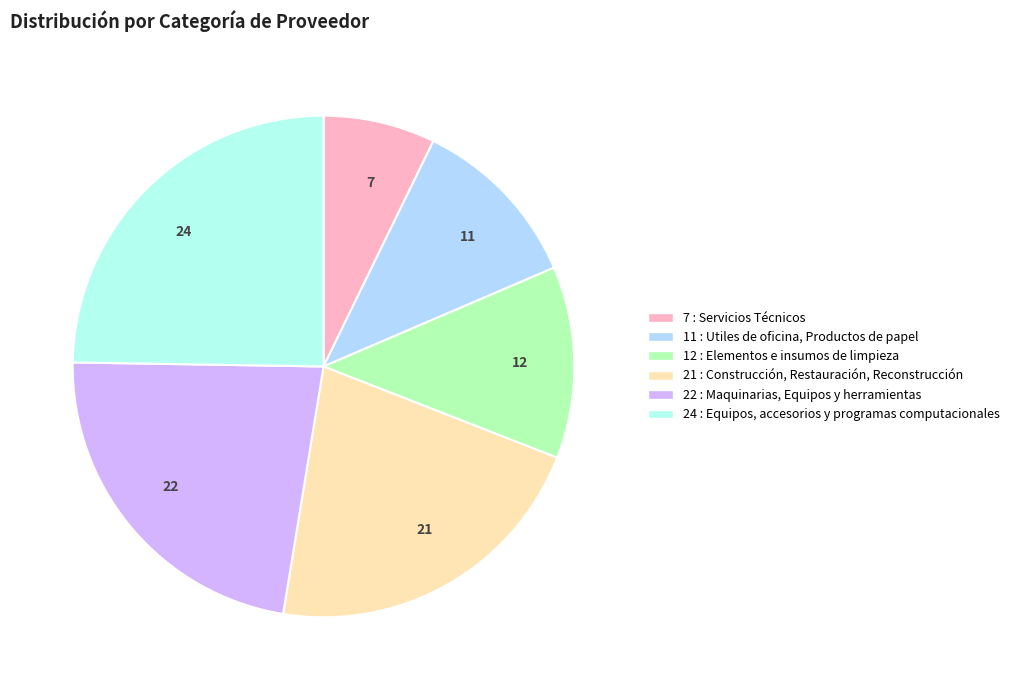

Combined, do 21 and 7 account for over 50%?

No